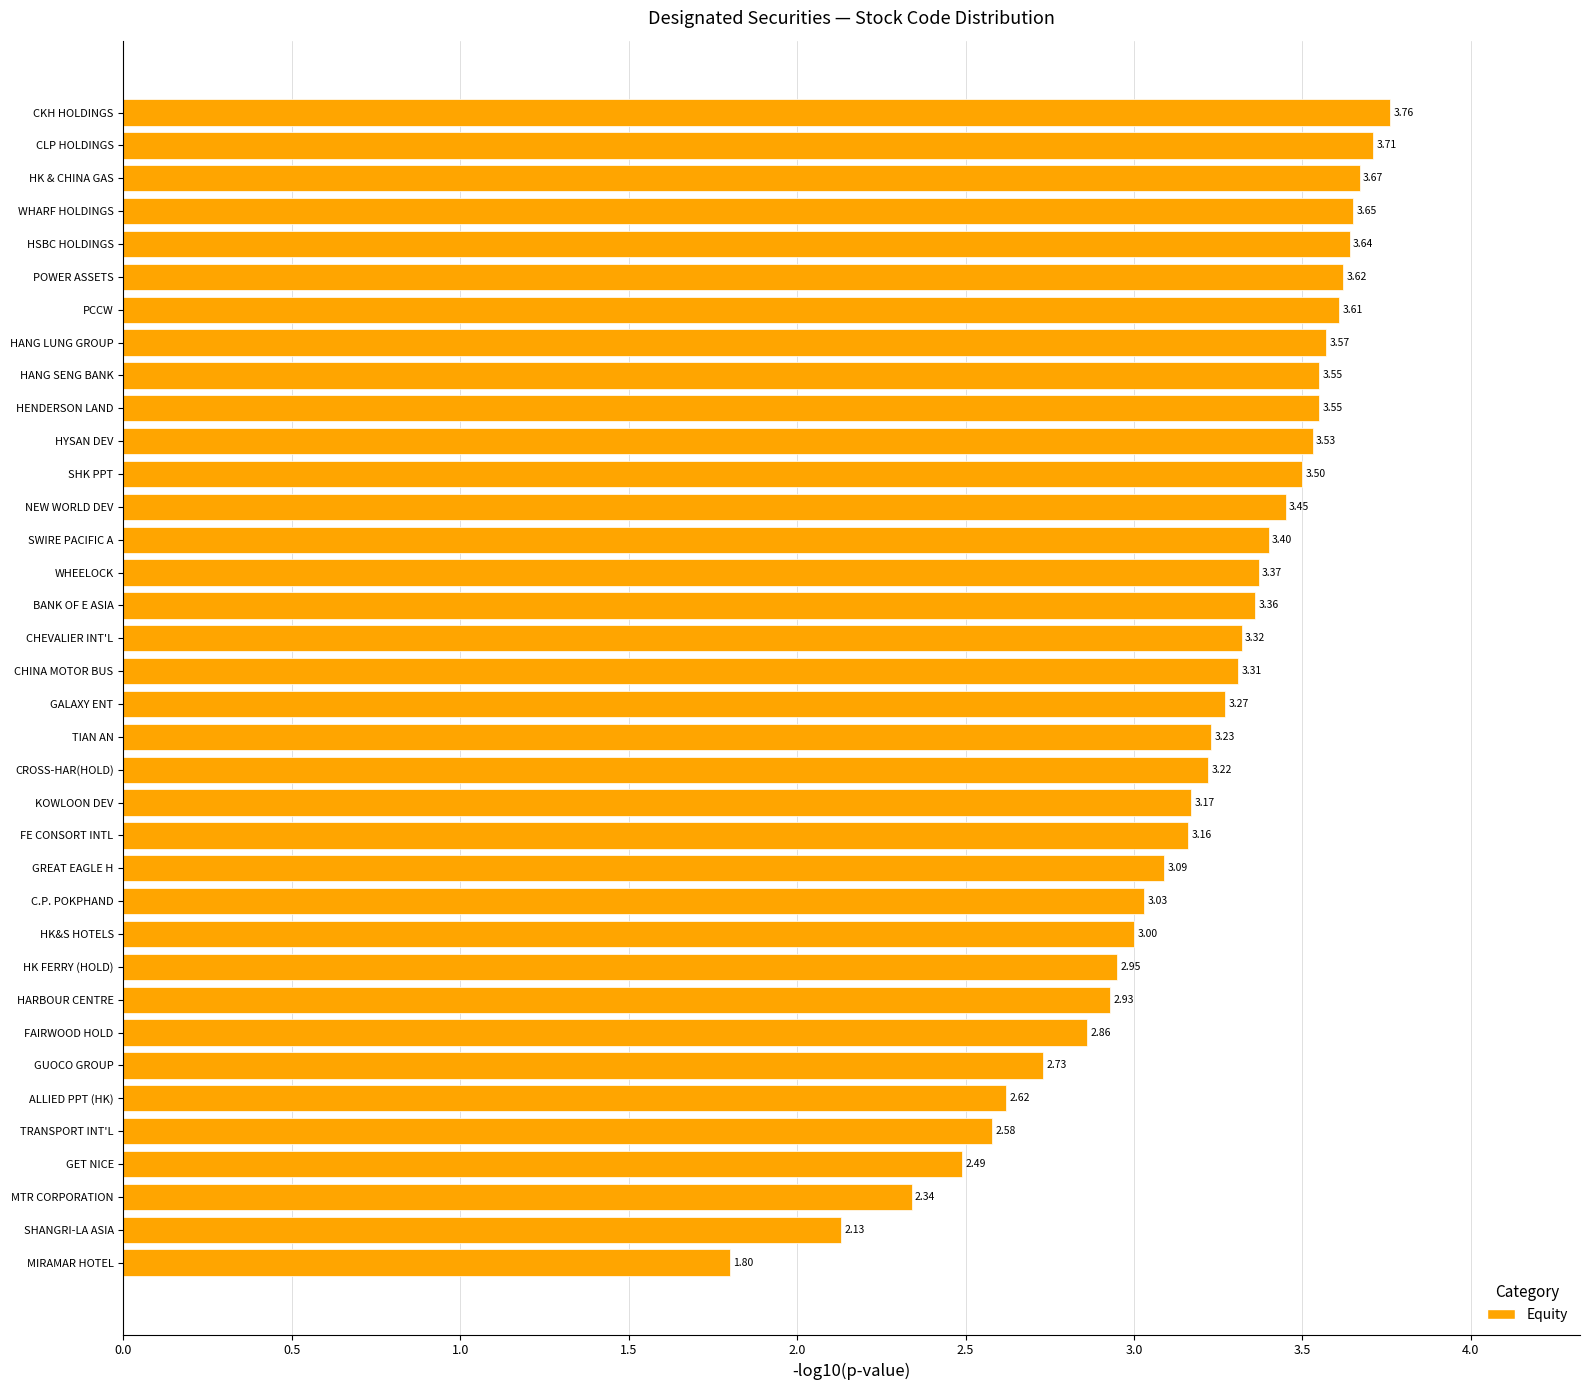

Where is the data nearest to the value 2?

SHANGRI-LA ASIA